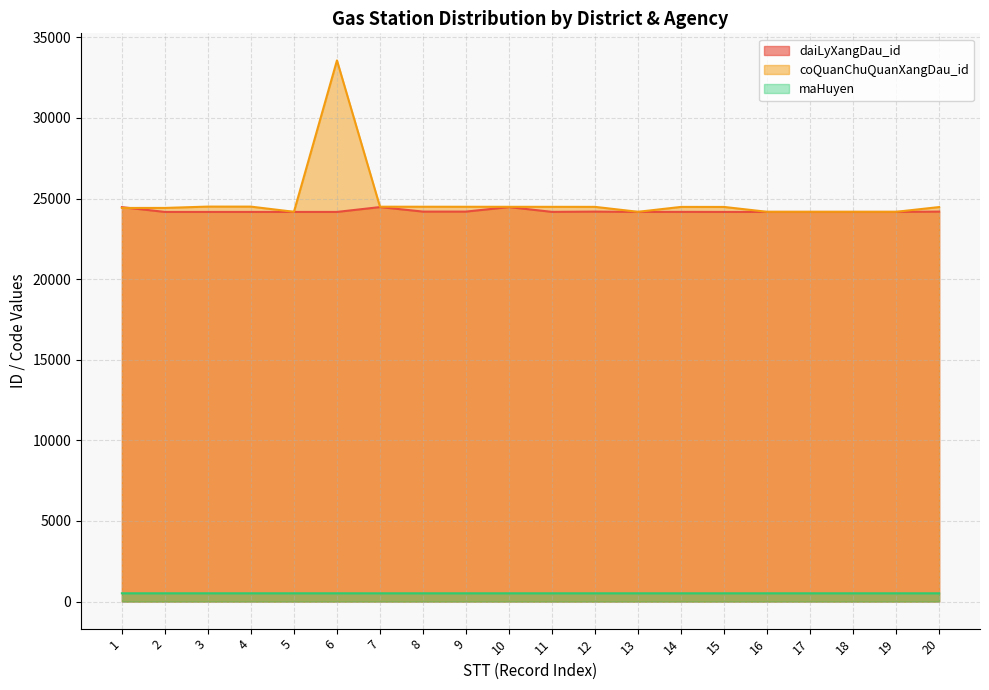

What is the sum of all maHuyen values?

10266